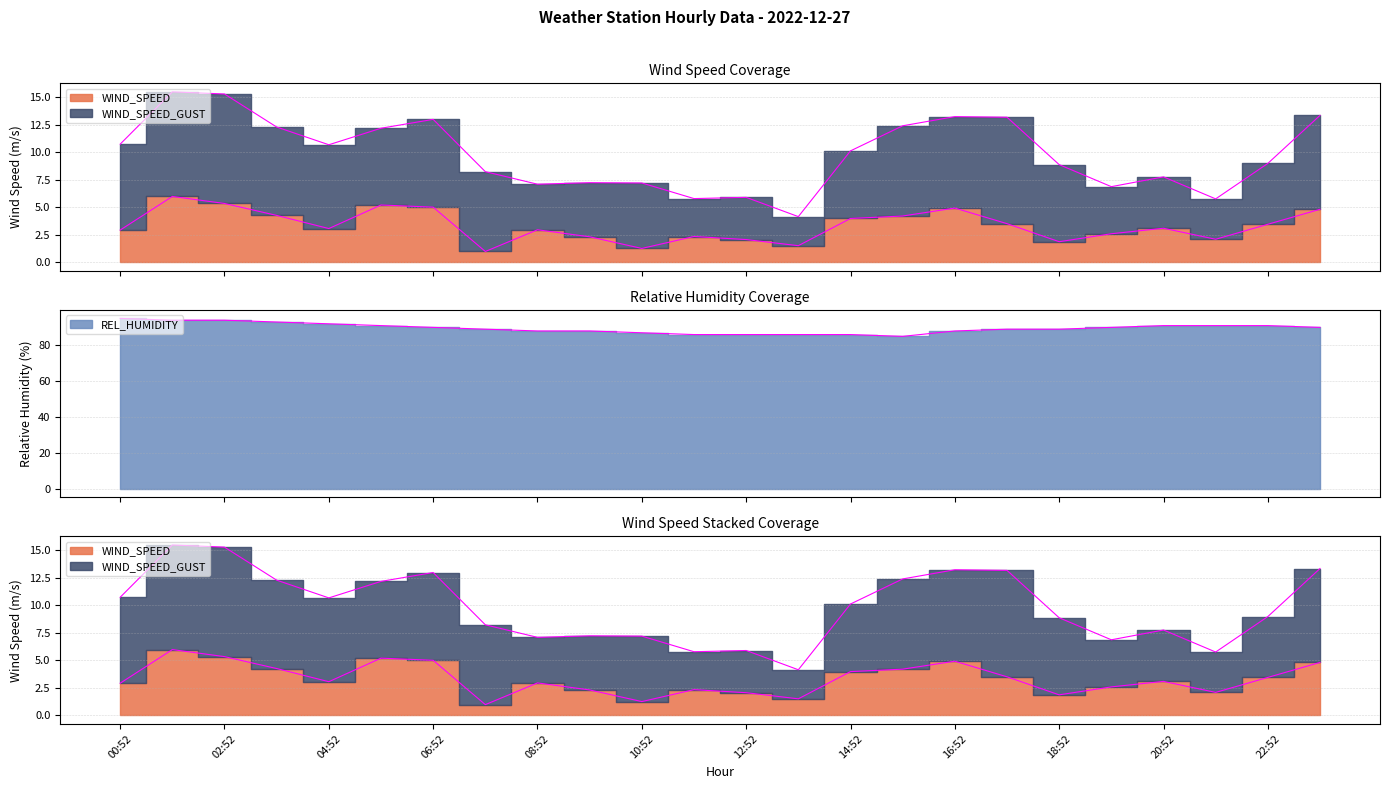

Where does the WIND_SPEED series first go above 3?

01:52